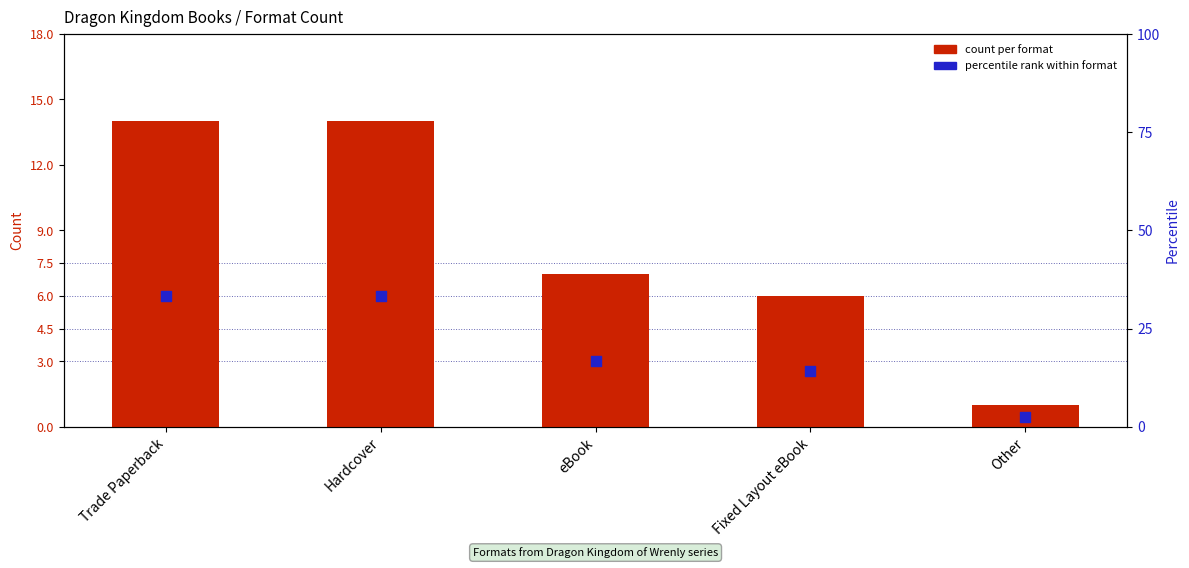

Which series has the largest Y range (max minus min)?

percentile rank within format